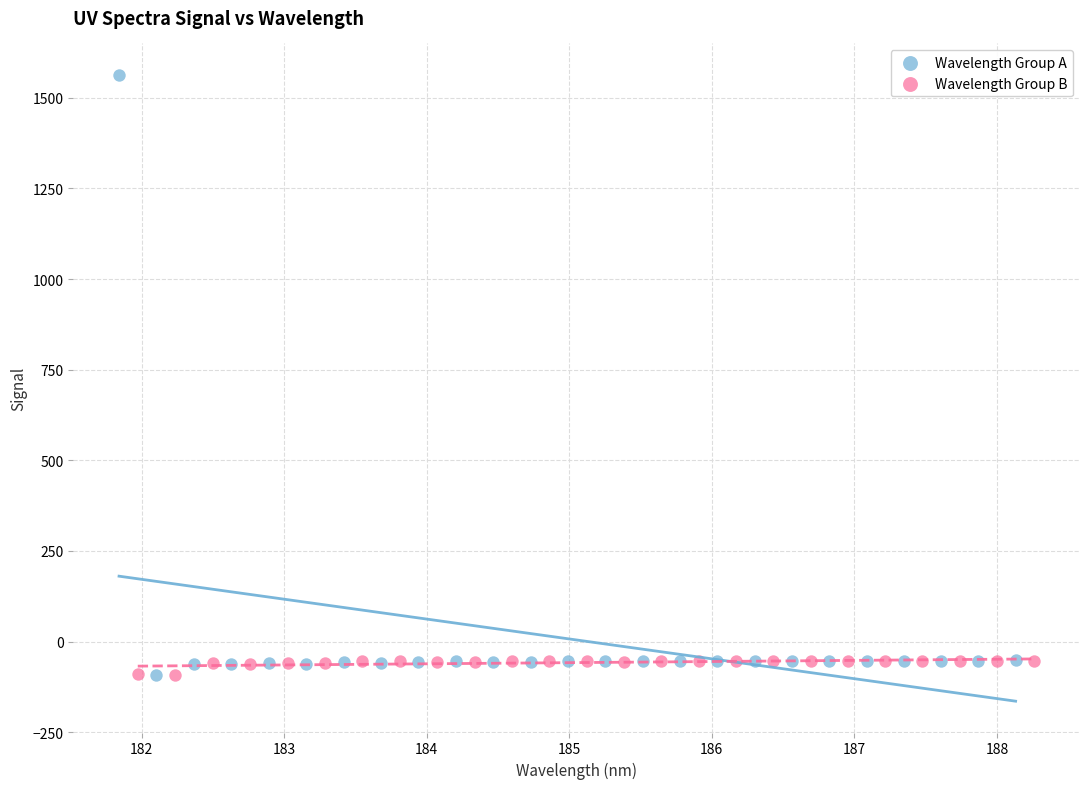

Which series reaches the maximum Y coordinate?

Wavelength Group A